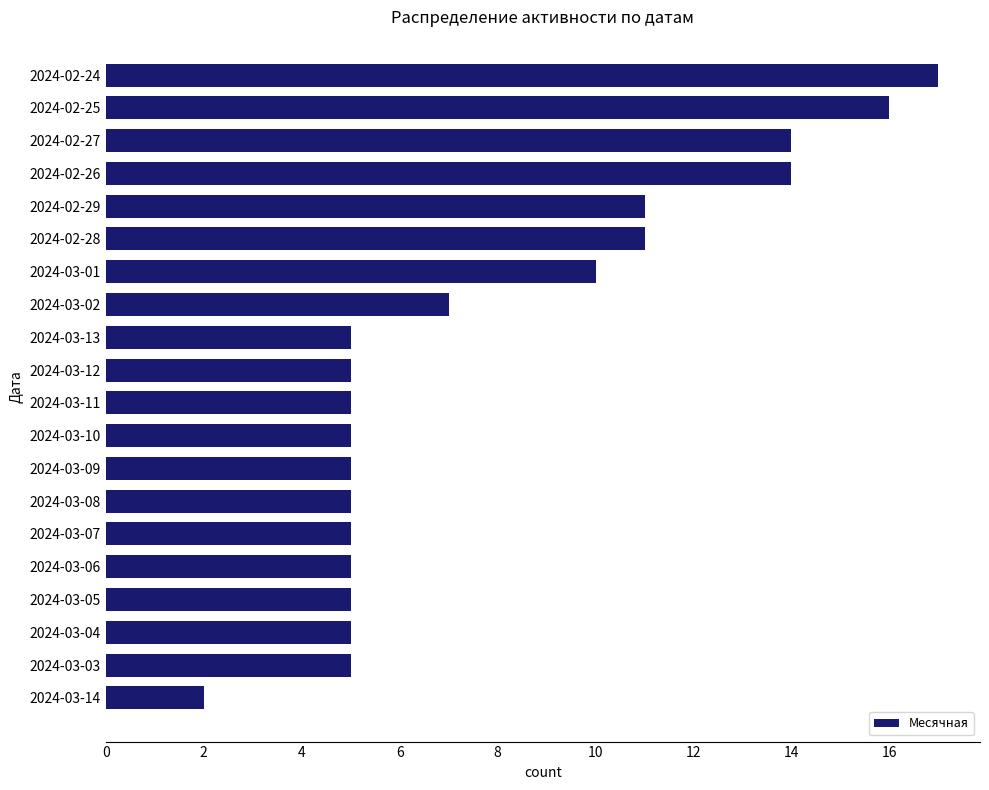

Reading top to bottom, extract all data points from this chart.

2024-02-24=17	2024-02-25=16	2024-02-27=14	2024-02-26=14	2024-02-29=11	2024-02-28=11	2024-03-01=10	2024-03-02=7	2024-03-13=5	2024-03-12=5	2024-03-11=5	2024-03-10=5	2024-03-09=5	2024-03-08=5	2024-03-07=5	2024-03-06=5	2024-03-05=5	2024-03-04=5	2024-03-03=5	2024-03-14=2